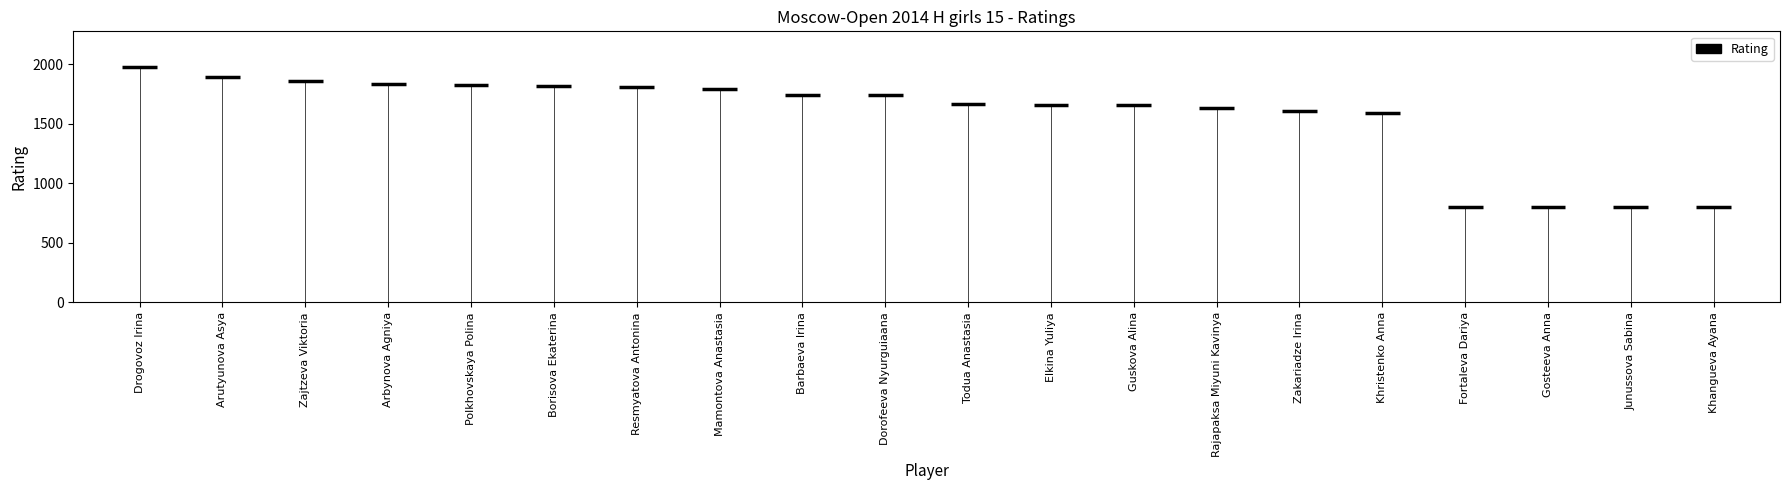

Where is the data nearest to the value 1390?

Khristenko Anna